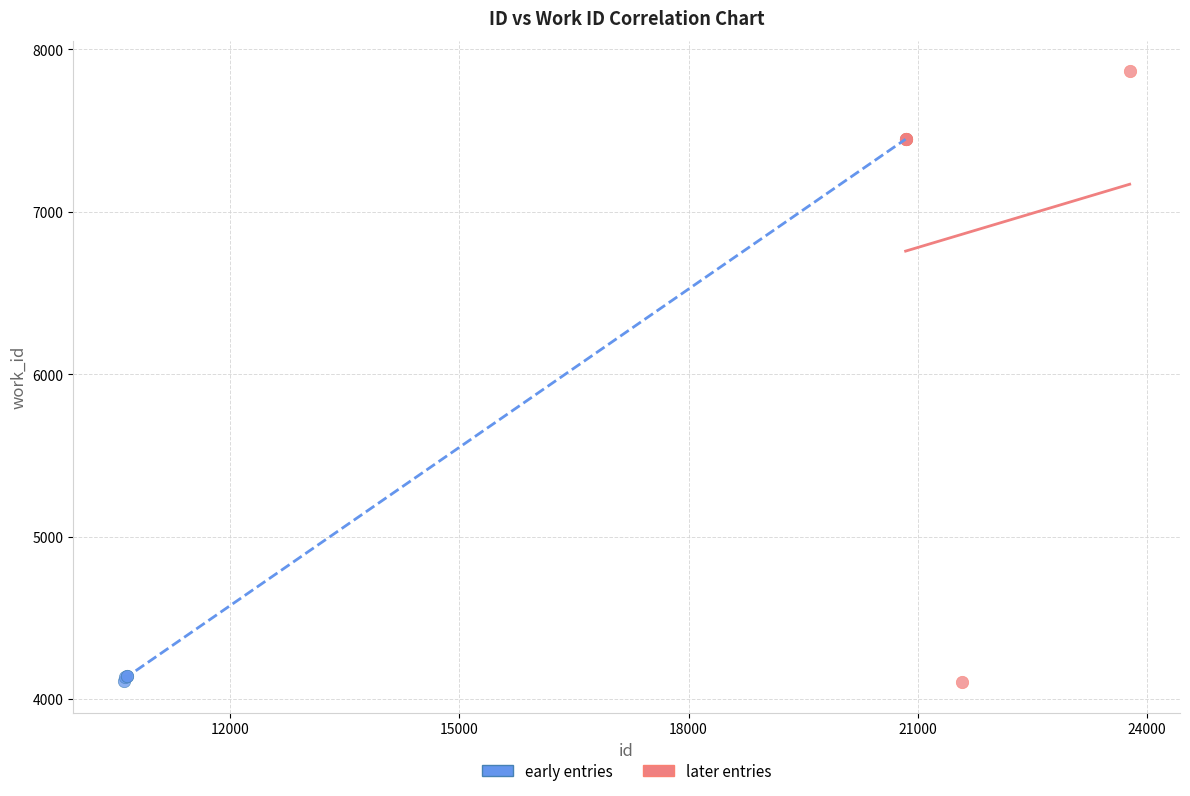

Which series has the widest spread of Y values?

later entries